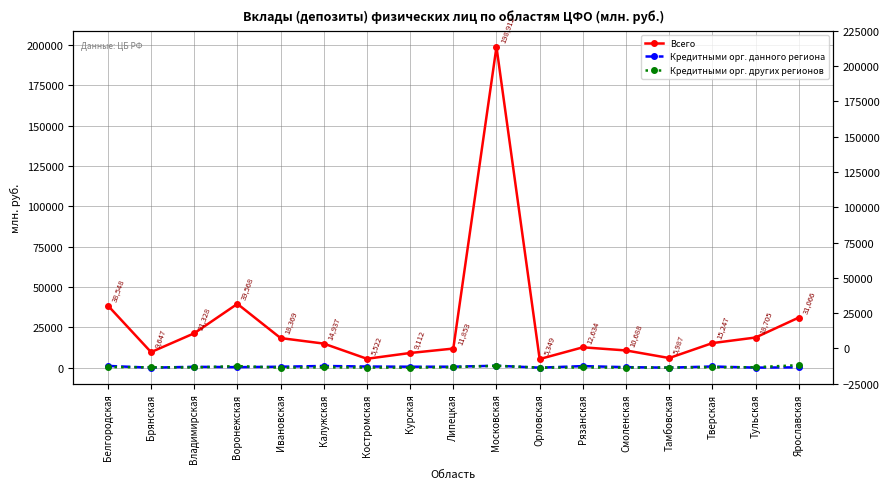

What is the difference between the maximum and minimum values in the Кредитными орг. других регионов series?

1538